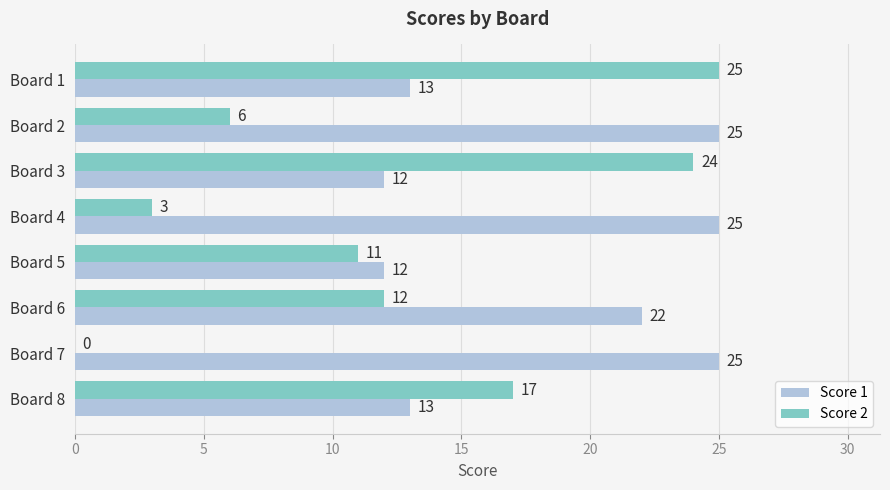

True or false: Score 1 has a value of 12 at Board 3.

True